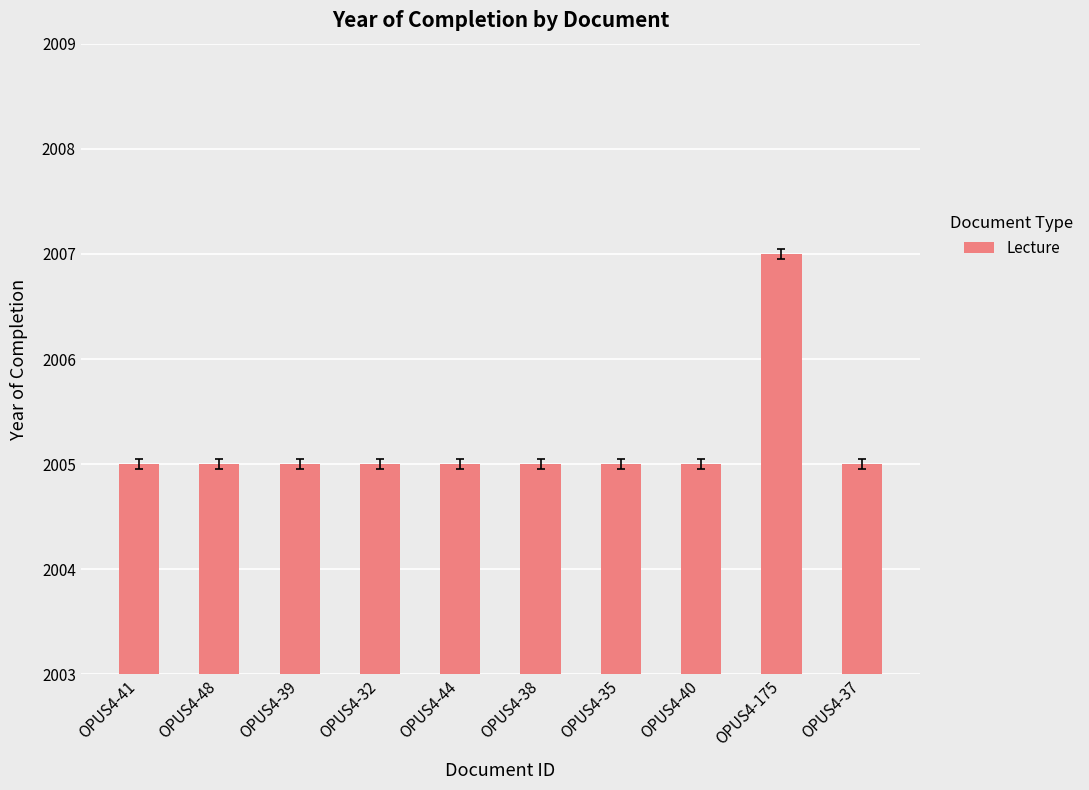

True or false: the data shows 3577 at OPUS4-37.

False